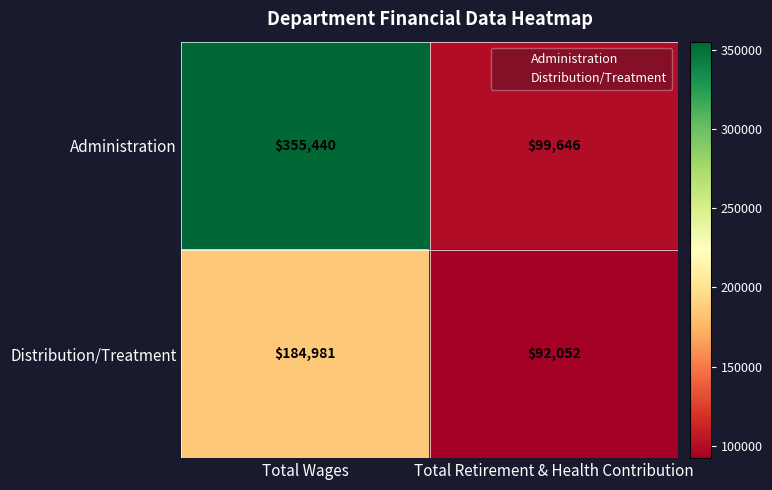

Which series changed the most between Total Wages and Total Retirement & Health Contribution?

Administration